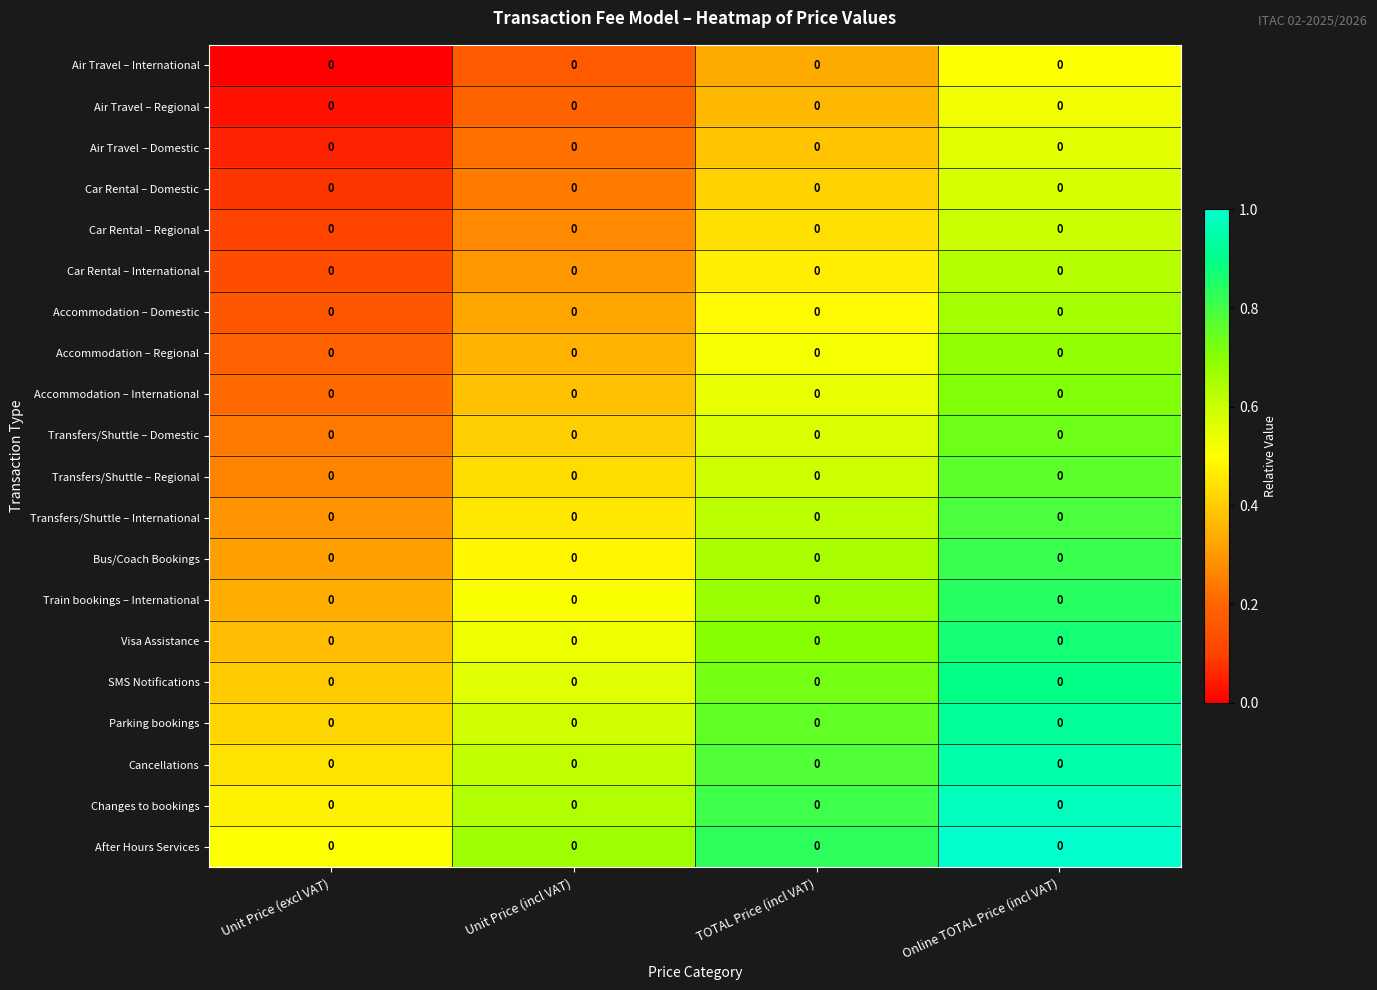

At how many categories does at least one series exceed 0?

4